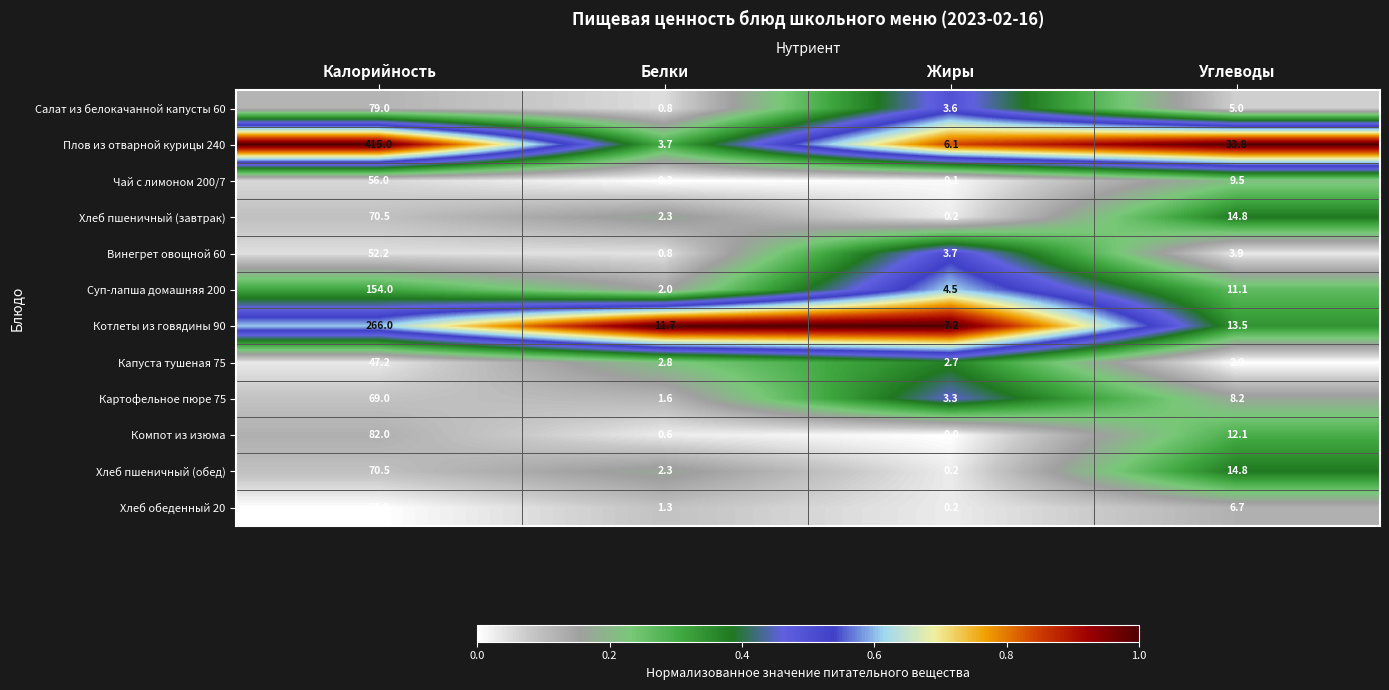

At how many categories does at least one series exceed 0?

4